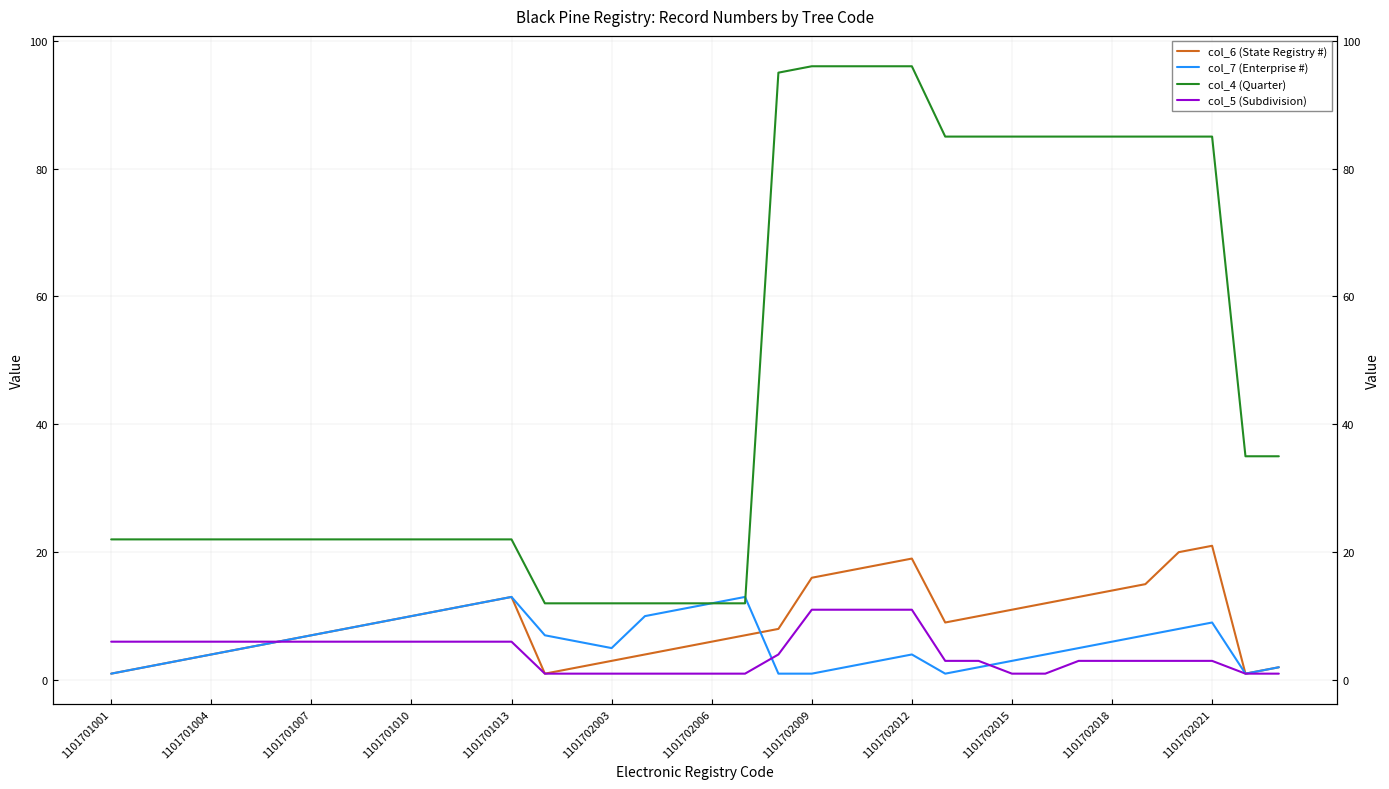

After their last crossing, which series has the higher values: col_5 (Subdivision) or col_7 (Enterprise #)?

col_7 (Enterprise #)